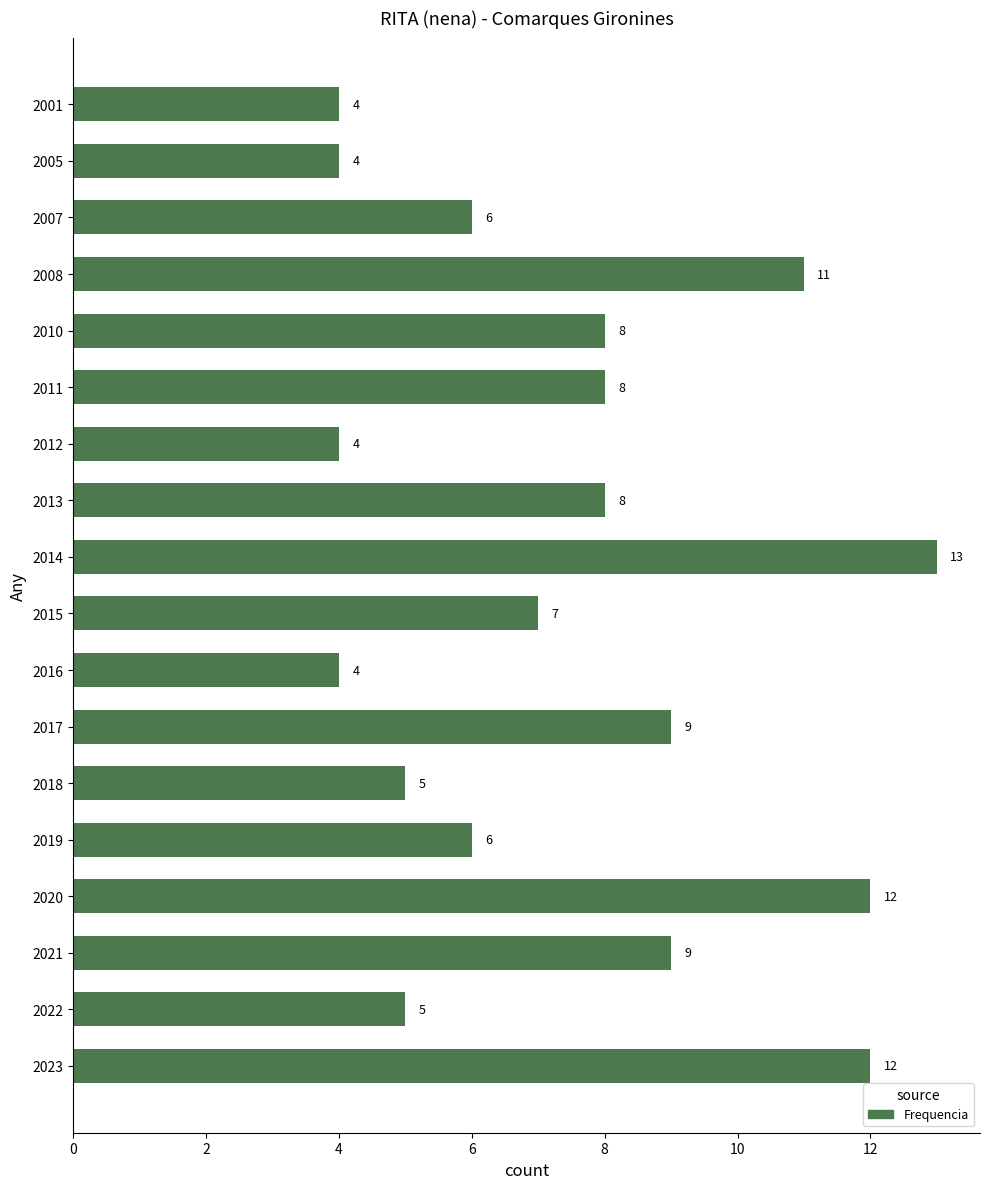

What is the greatest value displayed?

13